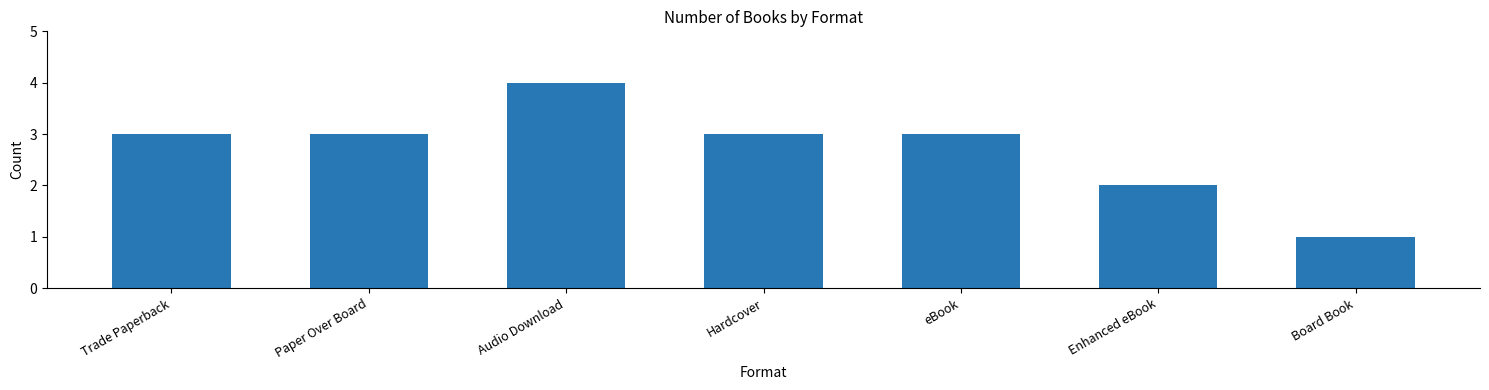

What is the ratio of the value at Audio Download to the value at Paper Over Board?

1.3